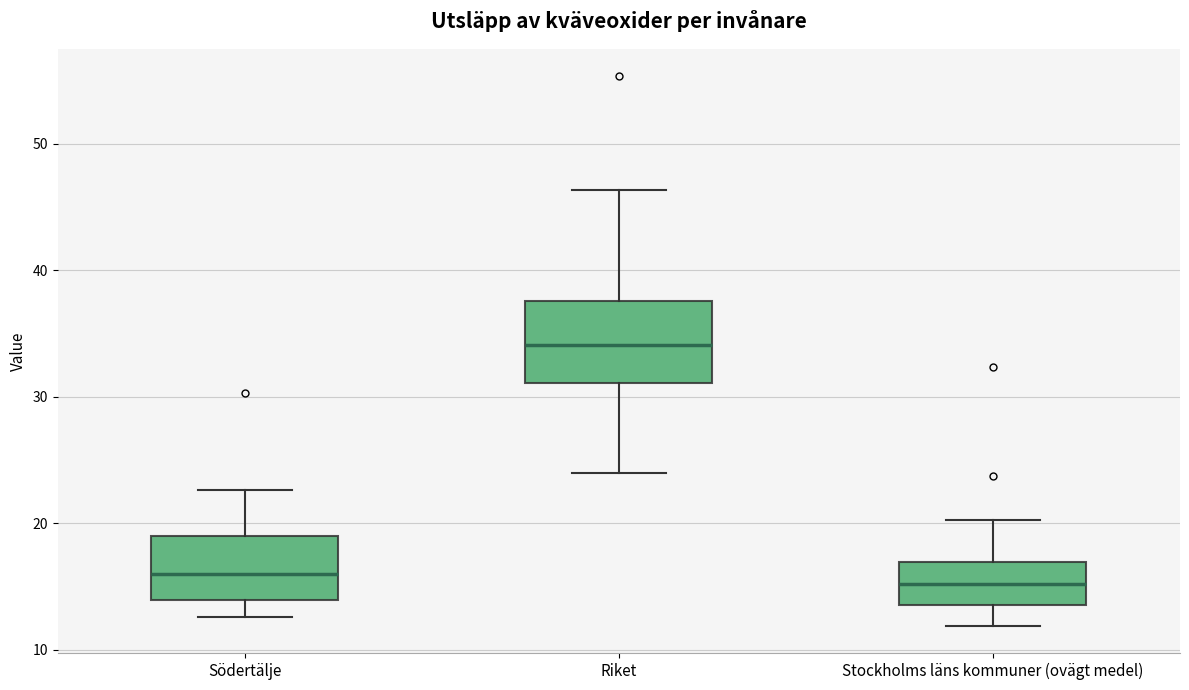

Where does the median line of the box for Stockholms läns kommuner (ovägt medel) sit on the y-axis? The values are not printed on the chart, so give them approximately, as read against the axis.

15